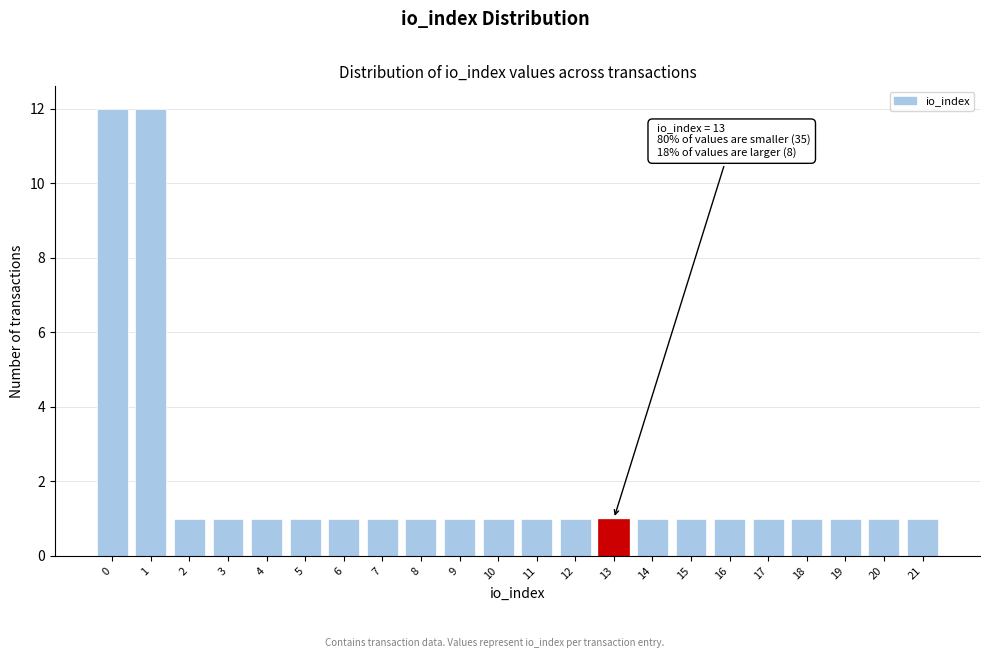

Reading left to right, extract all data points from this chart.

0=12	1=12	2=1	3=1	4=1	5=1	6=1	7=1	8=1	9=1	10=1	11=1	12=1	13=1	14=1	15=1	16=1	17=1	18=1	19=1	20=1	21=1